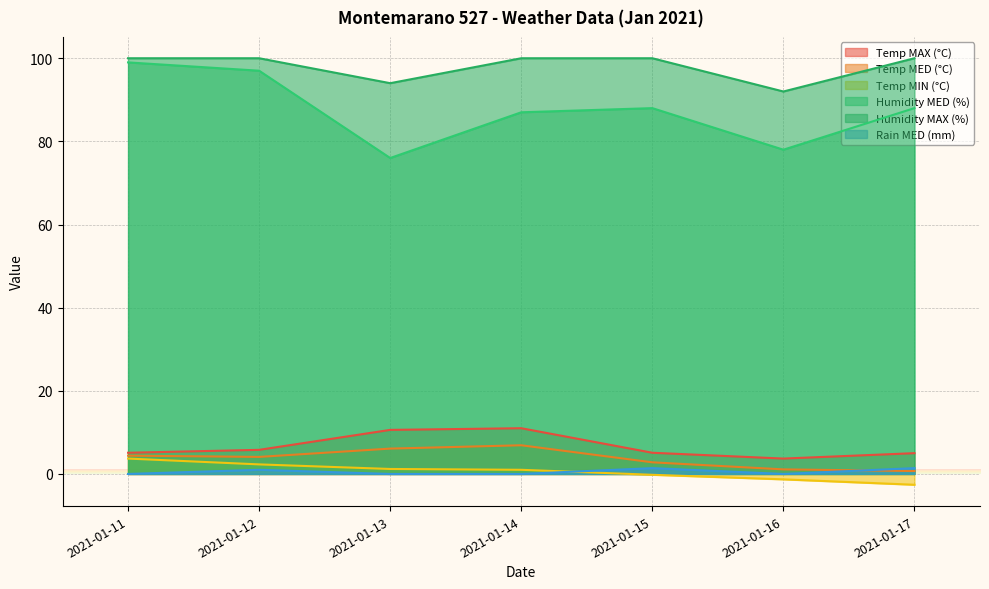

At which label is Temp MED (°C) closest to 3?

2021-01-15